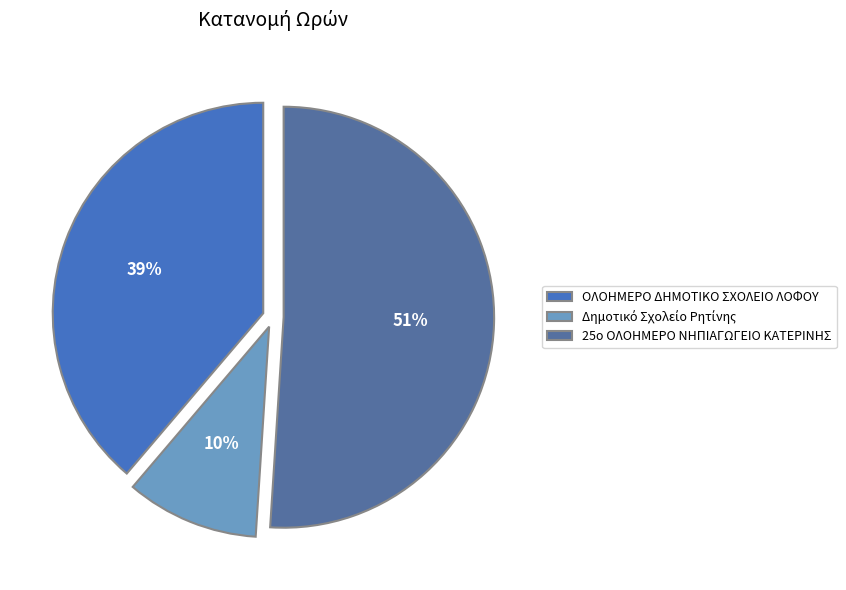

How many slices are in this pie chart?

3